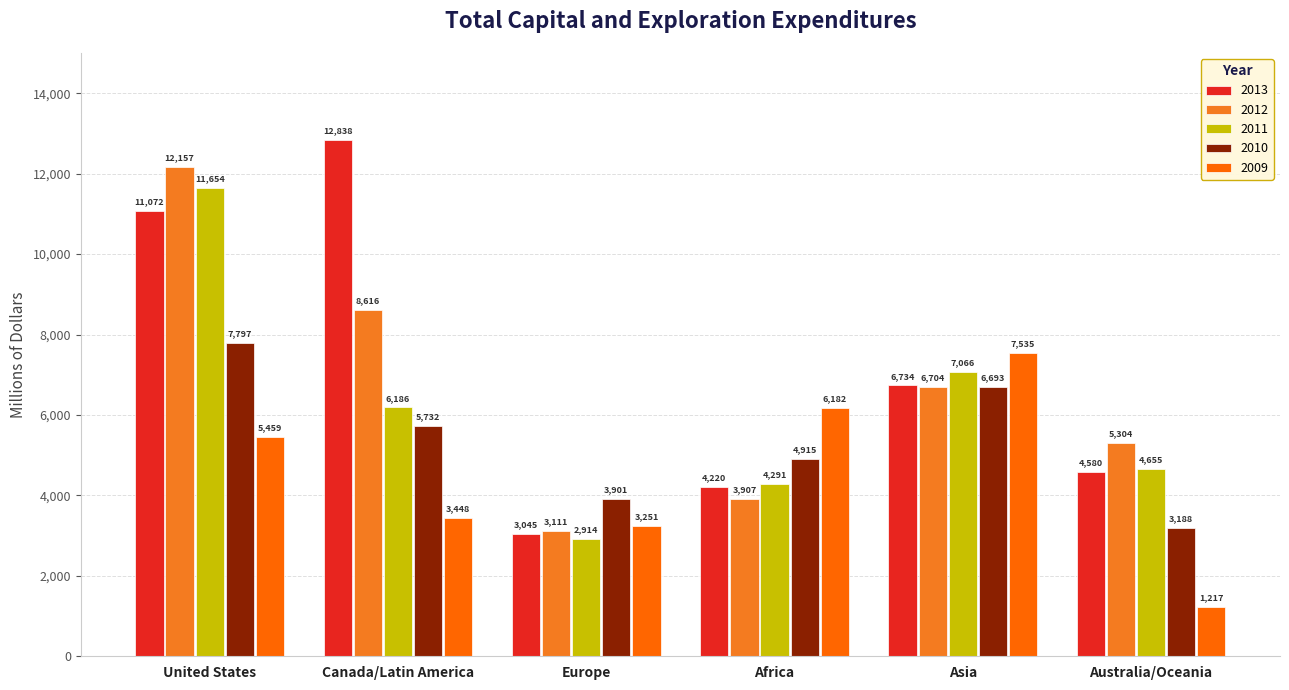

At which label does 2013 first exceed 6734?

United States